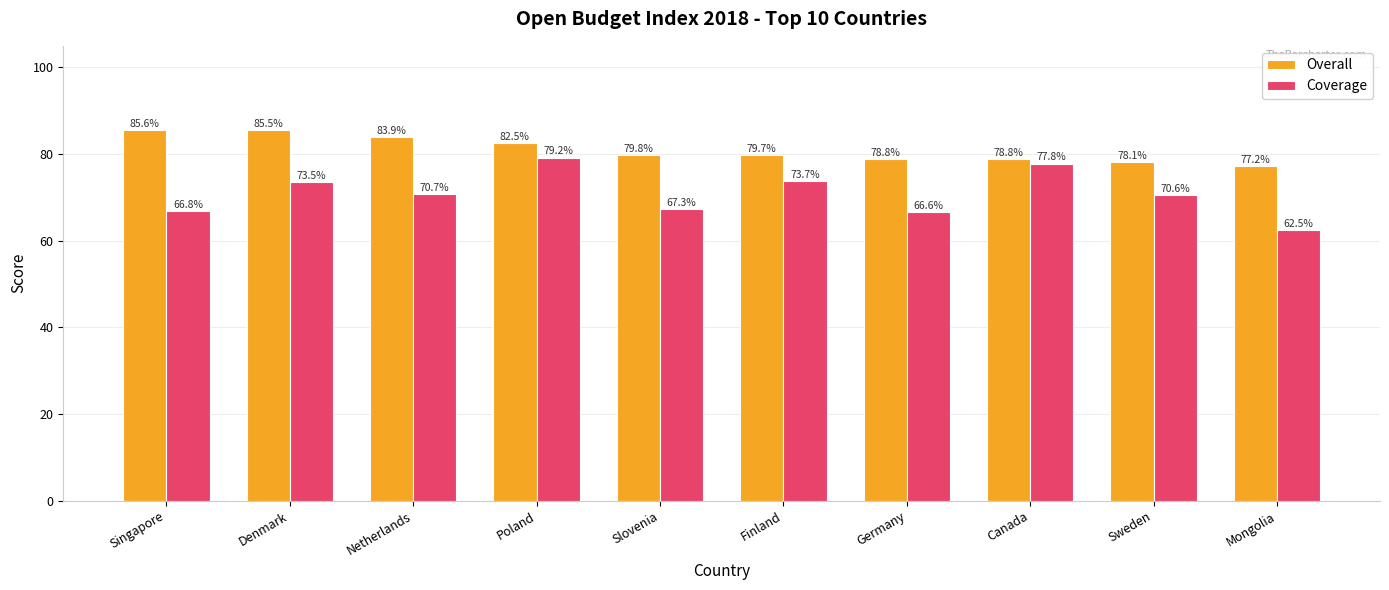

Is it true that Overall equals 78.1 at Sweden?

True